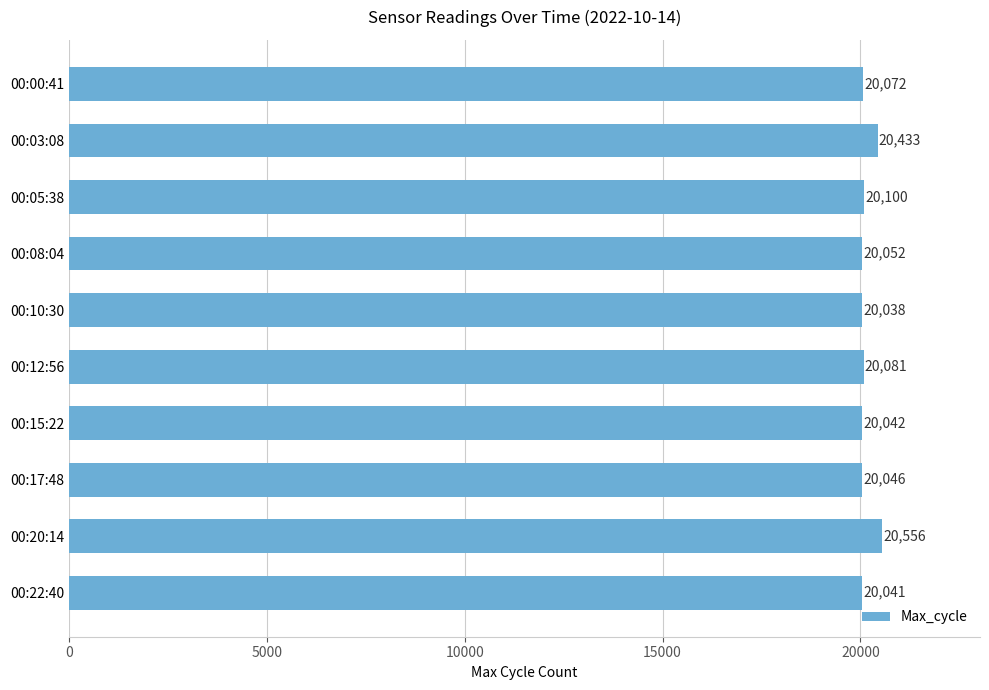

What position from the bottom is 00:22:40?

1